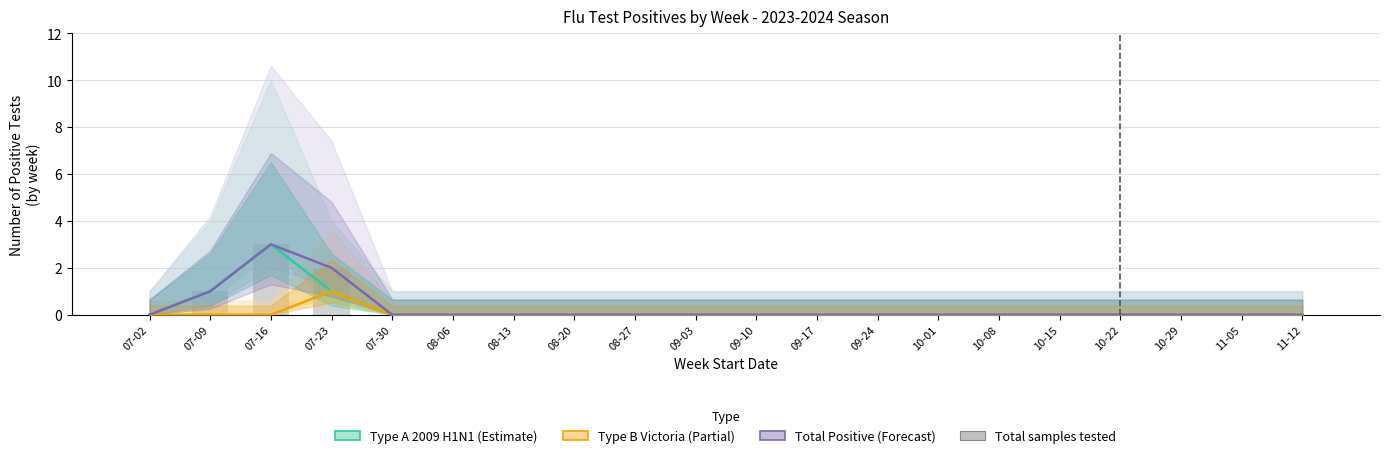

At 10-01, list the series in order from largest to smallest.

Type A 2009 H1N1, Type B, Victoria lineage, Total number positive, Total samples tested